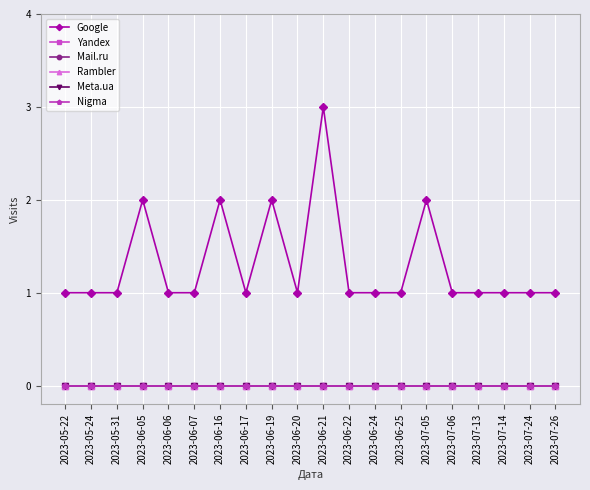

Is this an area chart (filled region under the line)?

No